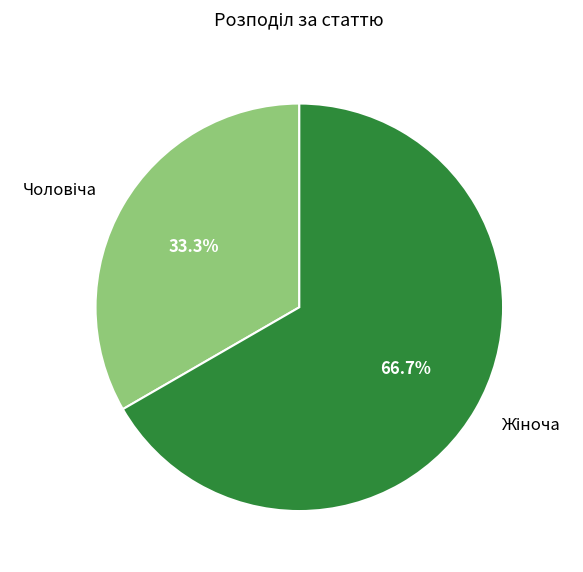

Is there any slice that represents more than half of the pie?

Yes